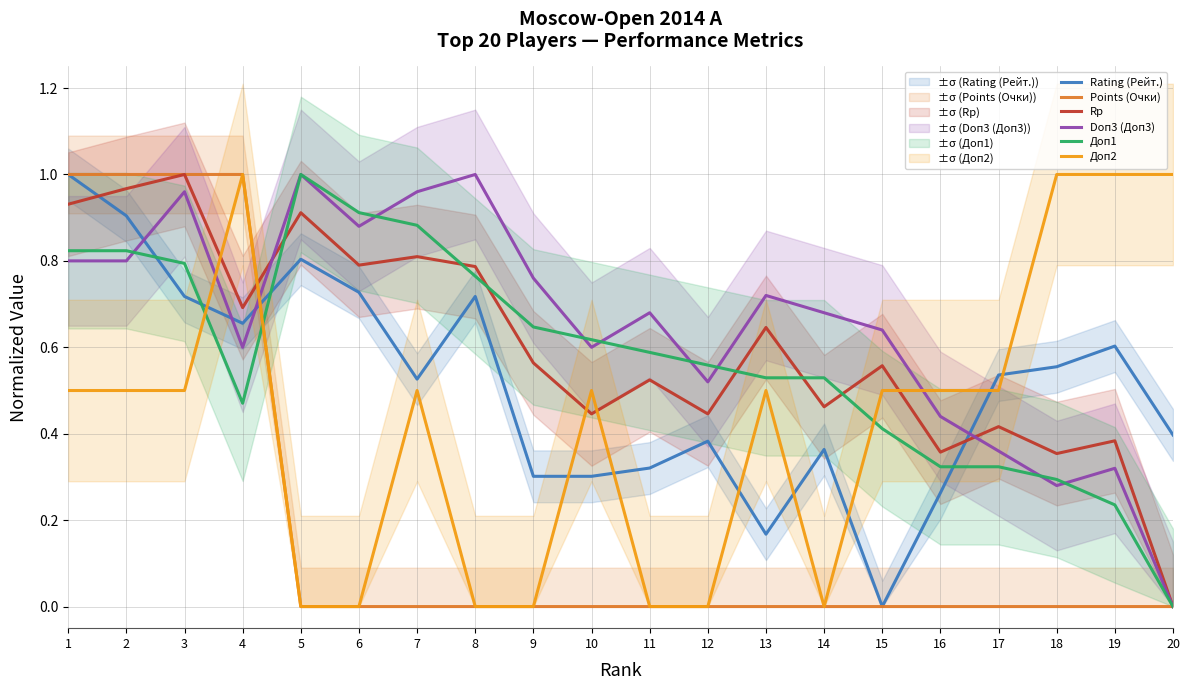

At how many categories does at least one series exceed 0?

20